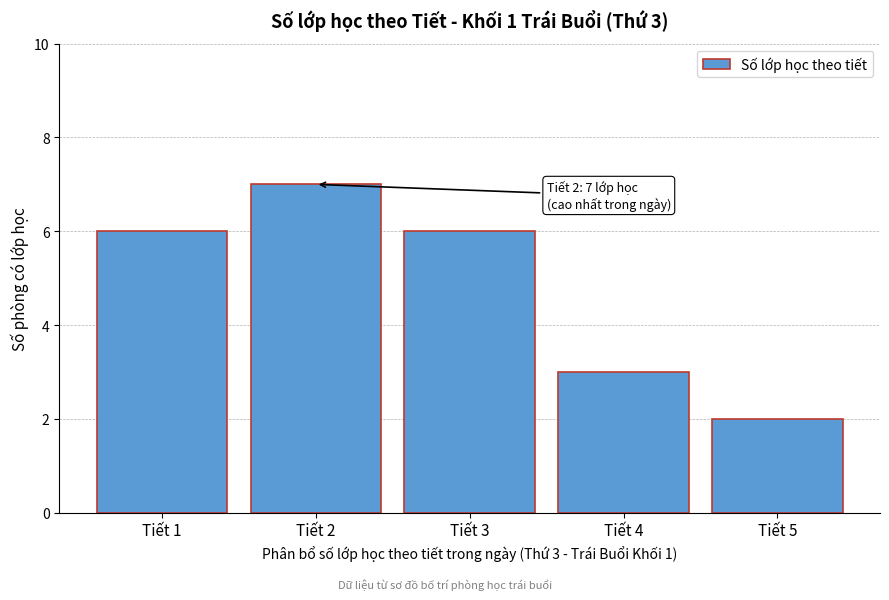

Reading left to right, extract all data points from this chart.

Tiết 1=6	Tiết 2=7	Tiết 3=6	Tiết 4=3	Tiết 5=2